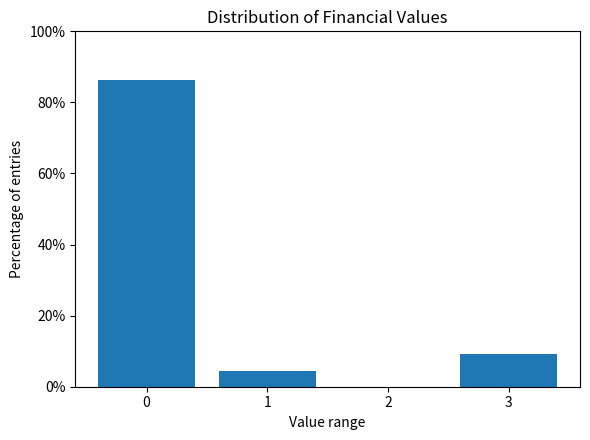

Reading left to right, transcribe all the data shown in this chart.

0=86.4	1=4.5	2=0.0	3=9.1